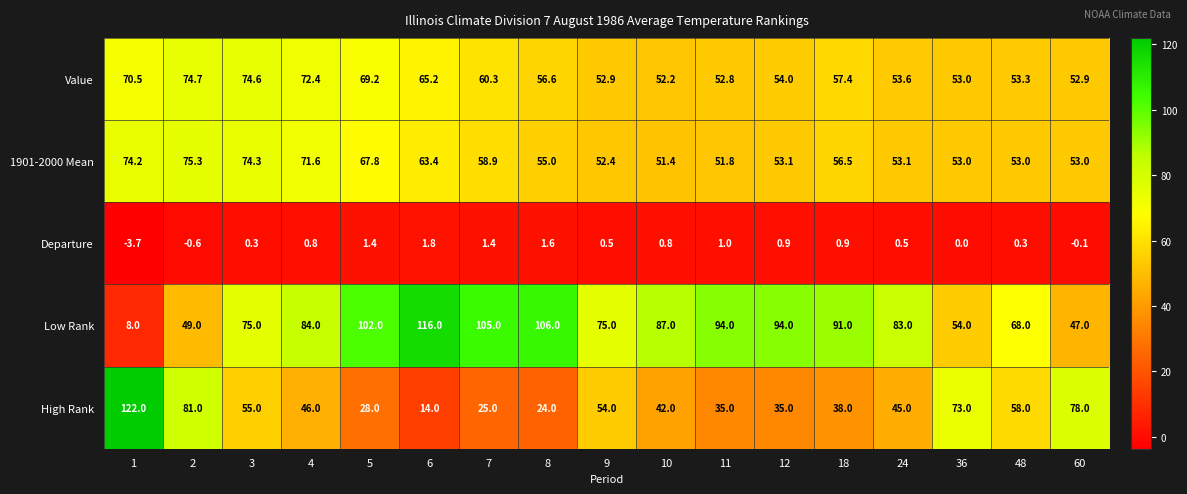

List the series in order of their peak value, highest first.

High Rank, Low Rank, 1901-2000 Mean, Value, Departure